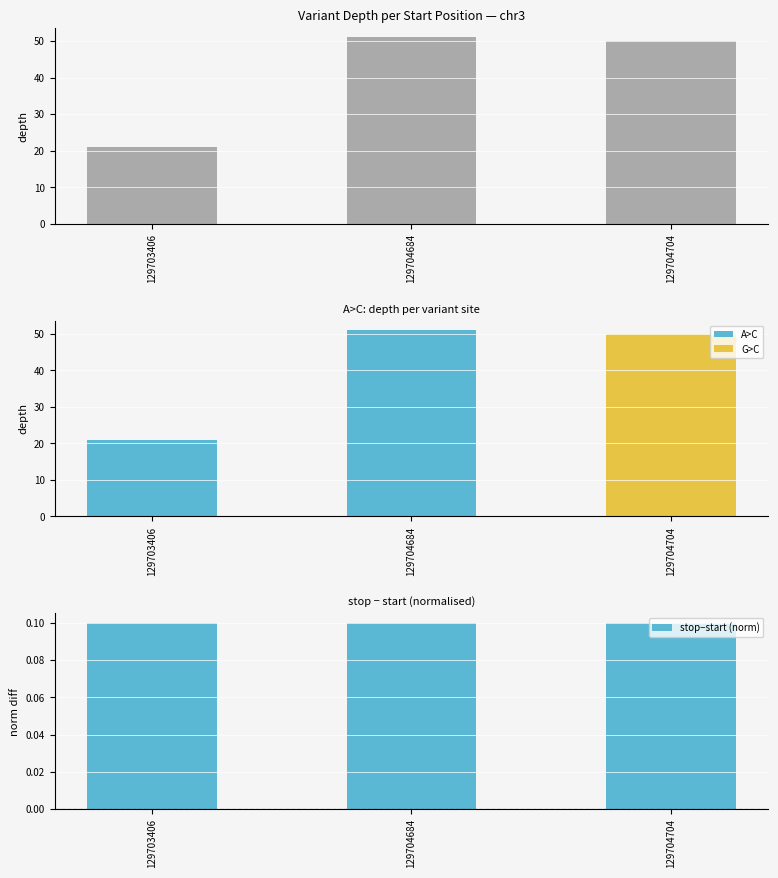

Rank the categories by value from highest to lowest.

129704684, 129704704, 129703406